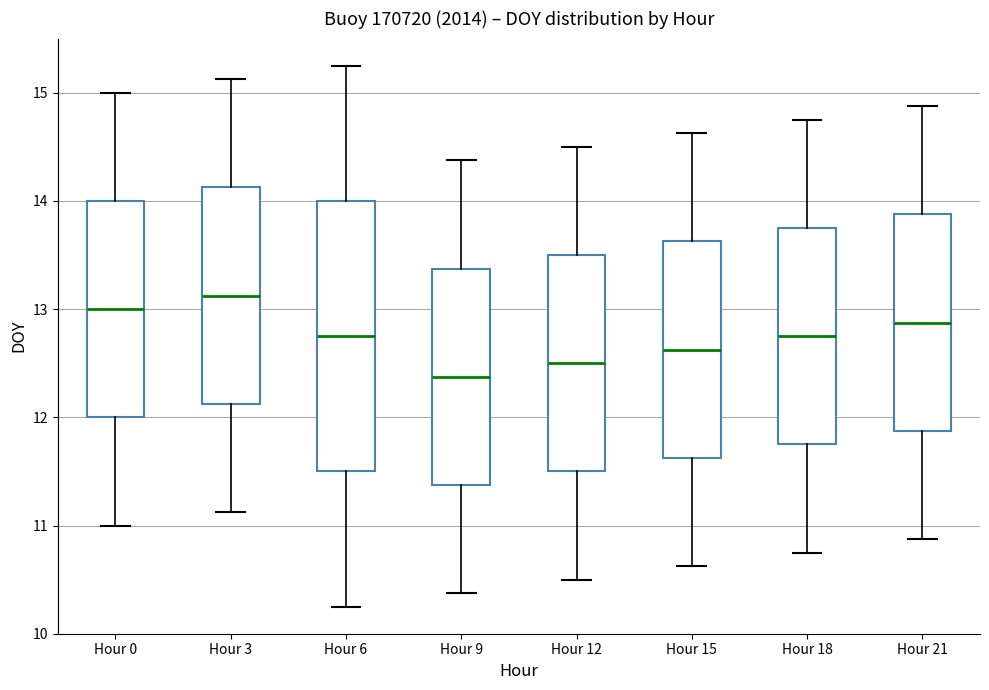

Reading left to right, transcribe this box plot: for each box, give where its median line is, the range the box spans, and where its two whiskers end, as read against the y-axis. The values are not printed on the chart, so give them approximately, as read against the axis.

Hour 0: median 13.0, box 12.0 to 14.0, whiskers 11.0 to 15.0
Hour 3: median 13.1, box 12.1 to 14.1, whiskers 11.1 to 15.1
Hour 6: median 12.8, box 11.5 to 14.0, whiskers 10.3 to 15.3
Hour 9: median 12.4, box 11.4 to 13.4, whiskers 10.4 to 14.4
Hour 12: median 12.5, box 11.5 to 13.5, whiskers 10.5 to 14.5
Hour 15: median 12.6, box 11.6 to 13.6, whiskers 10.6 to 14.6
Hour 18: median 12.8, box 11.8 to 13.8, whiskers 10.8 to 14.8
Hour 21: median 12.9, box 11.9 to 13.9, whiskers 10.9 to 14.9